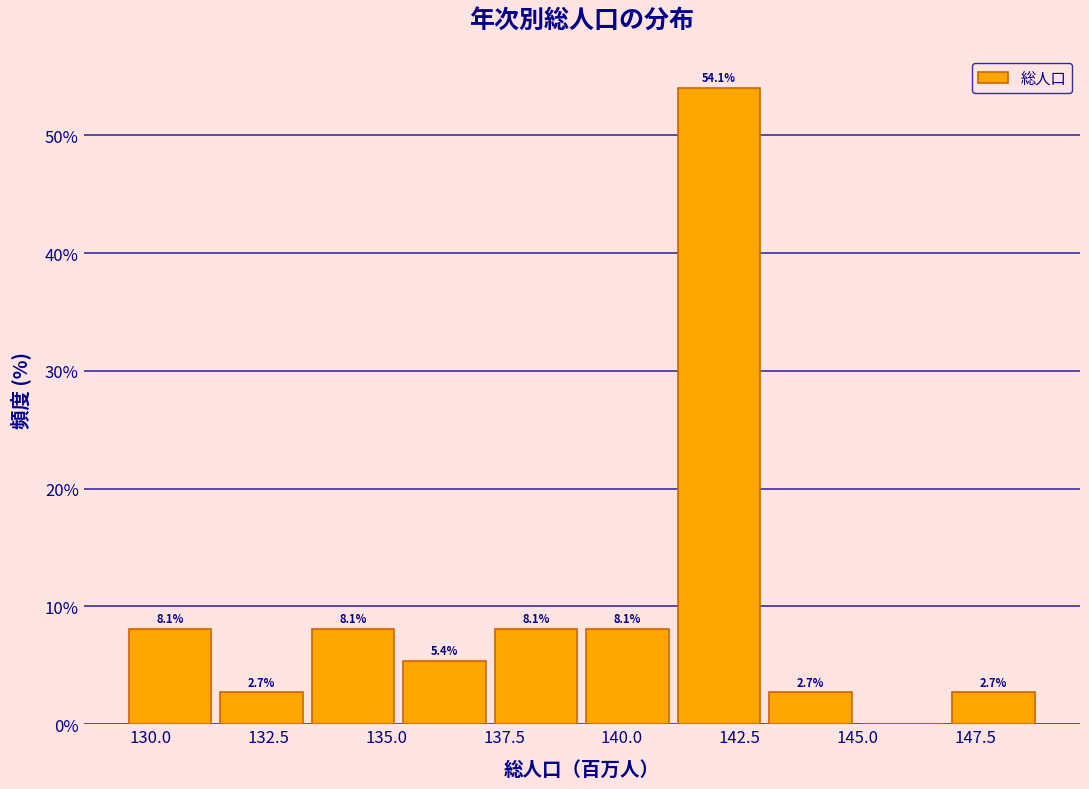

Around what value on the x-axis is the tallest bar? Give the approximate position of its centre, as read against the axis.

142.0